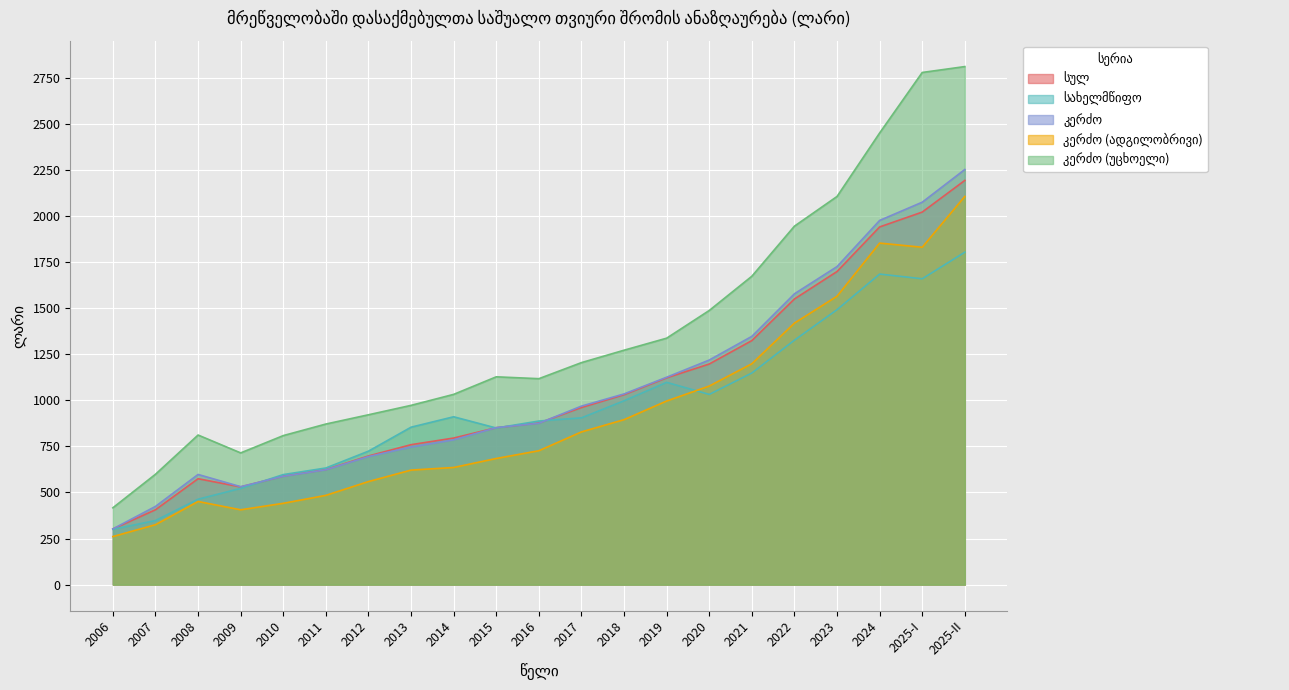

In კერძო (უცხოელი), how many points are lower than both neighbors (excluding endpoints)?

2